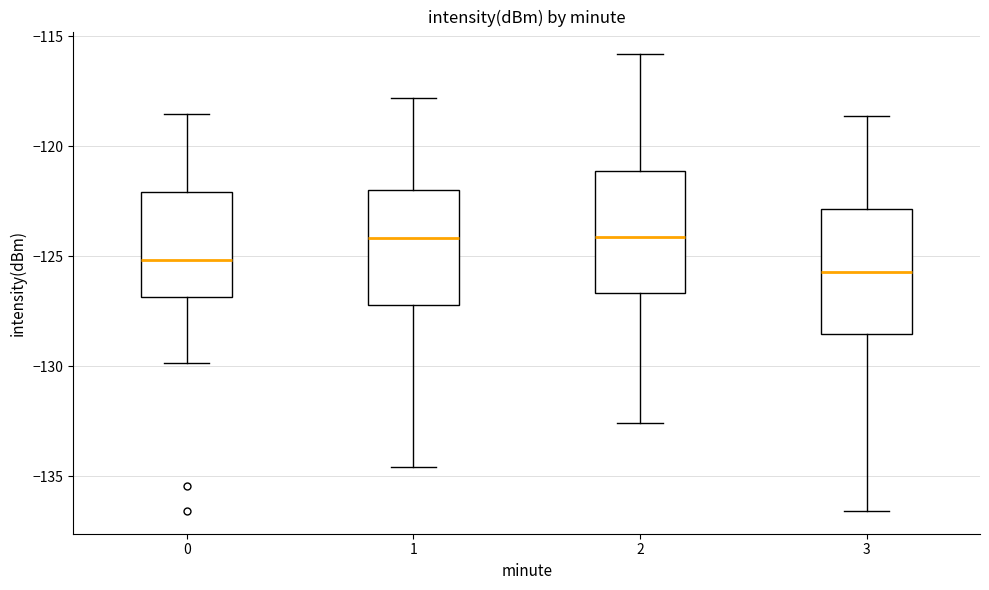

Which box's median line is the lowest?

3